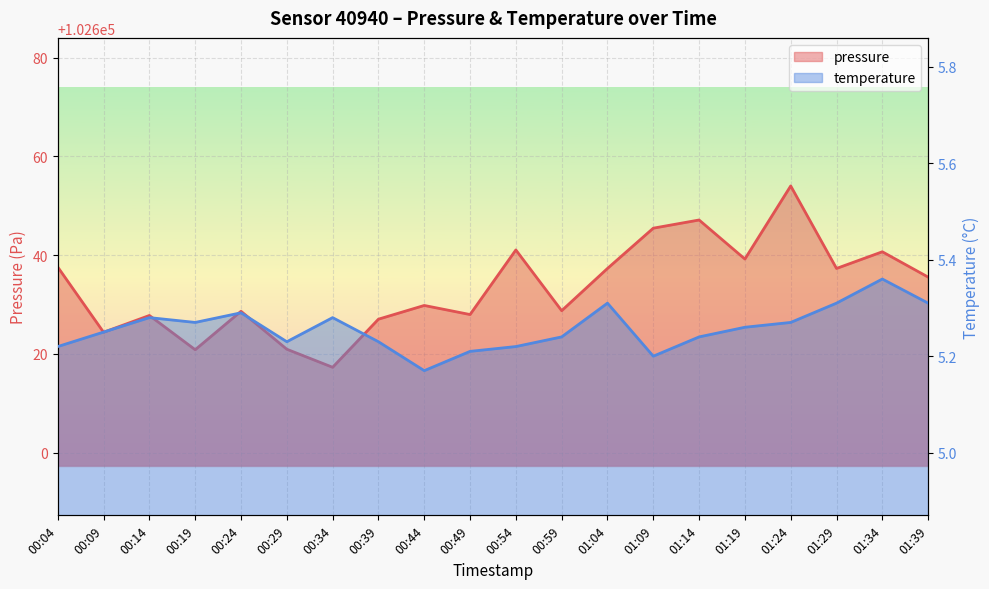

At which label does temperature reach its peak?

01:34